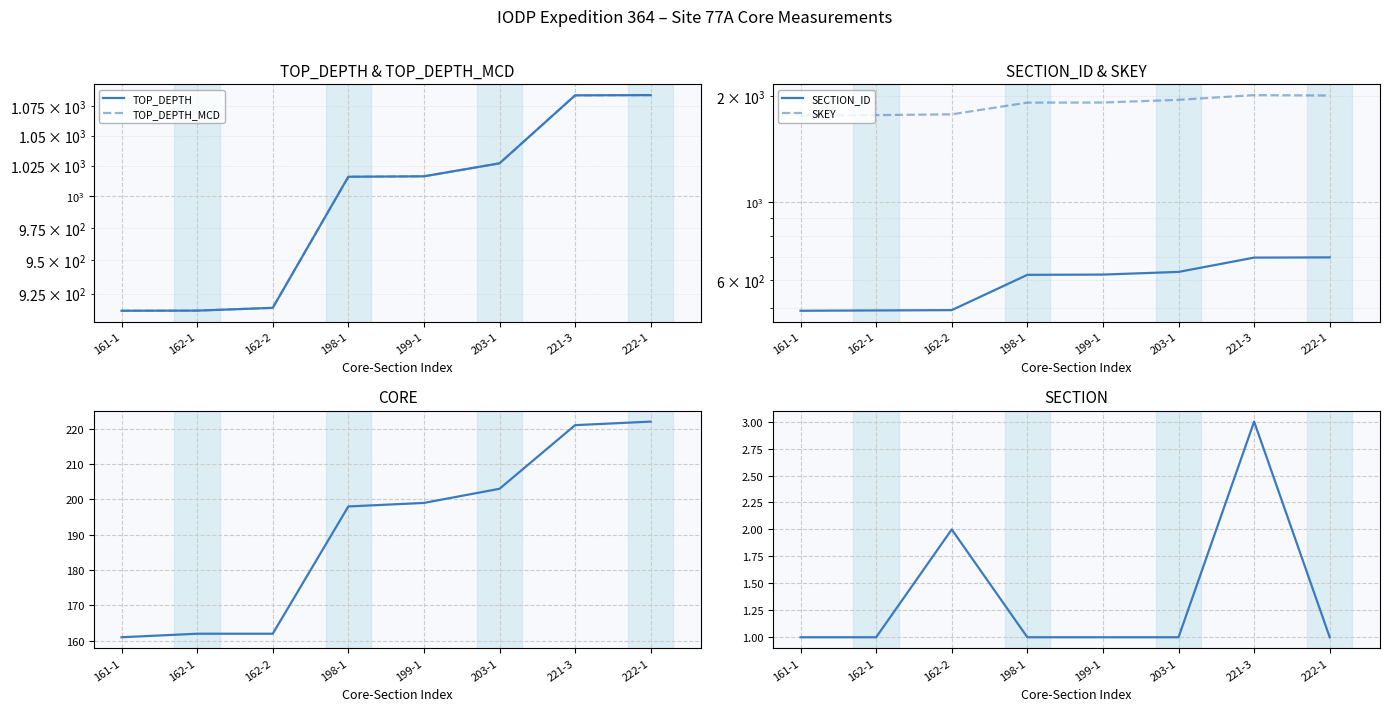

What is the difference between the SECTION values at 199-1 and 221-3?

2.0